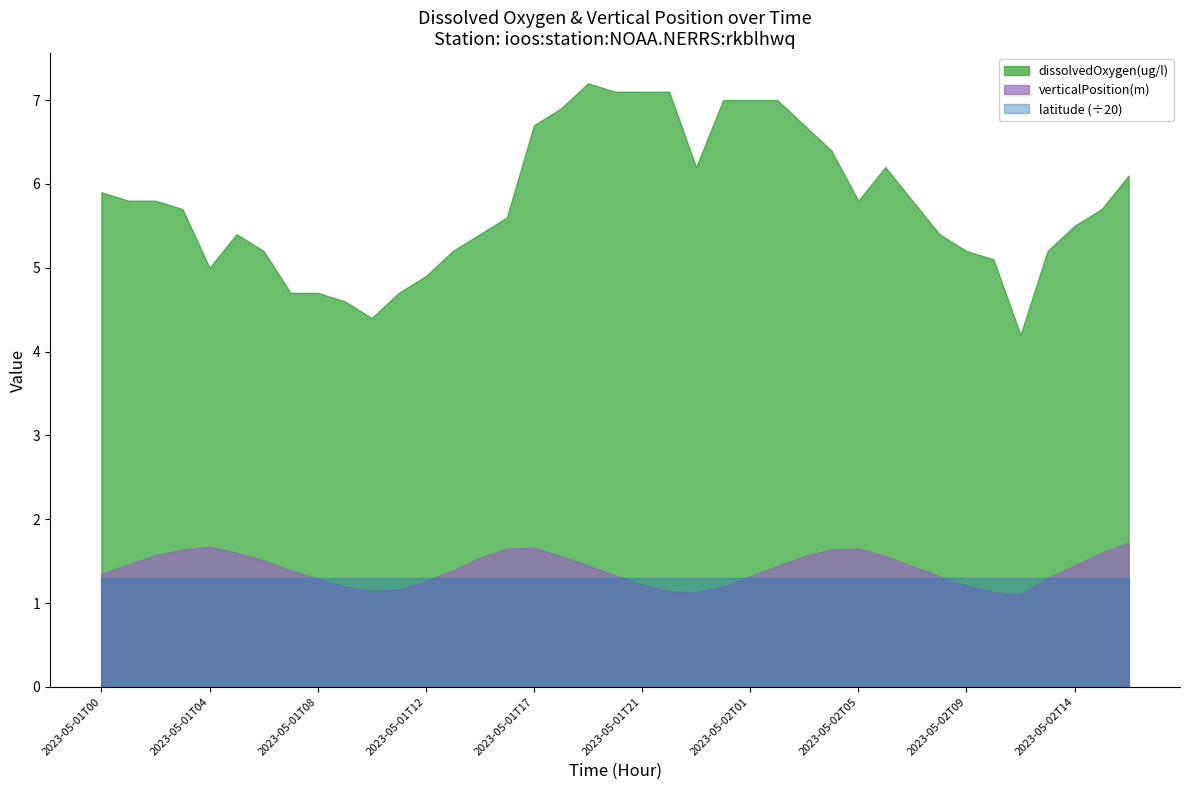

Which series changed the most between 2023-05-02T04 and 2023-05-02T07?

dissolvedOxygen(ug/l)